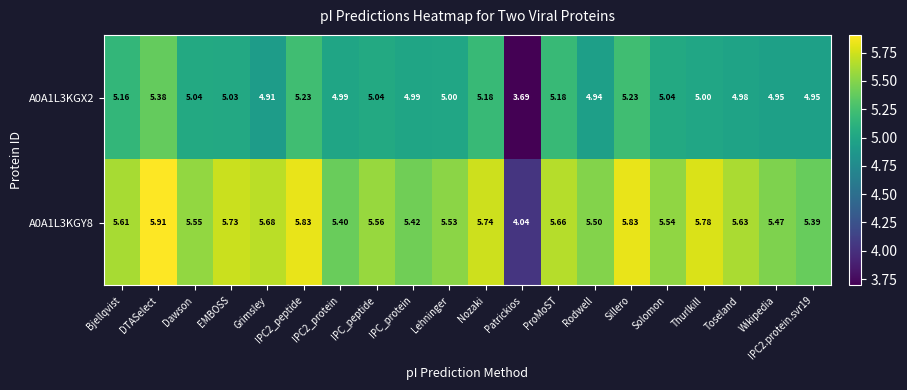

At which label is A0A1L3KGX2 closest to 4?

Patrickios